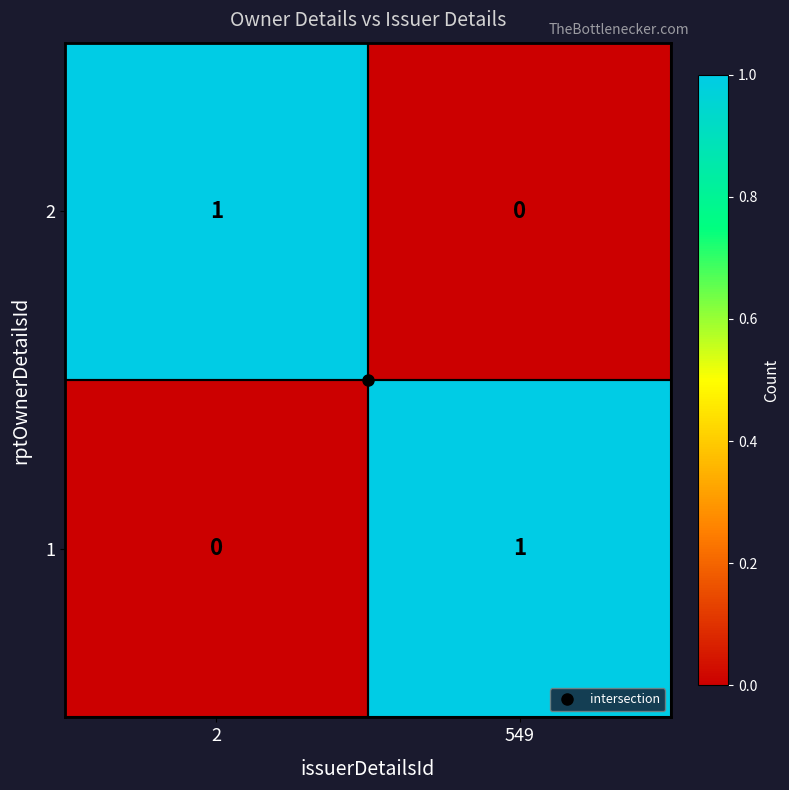

At which label does 2 reach its minimum?

549